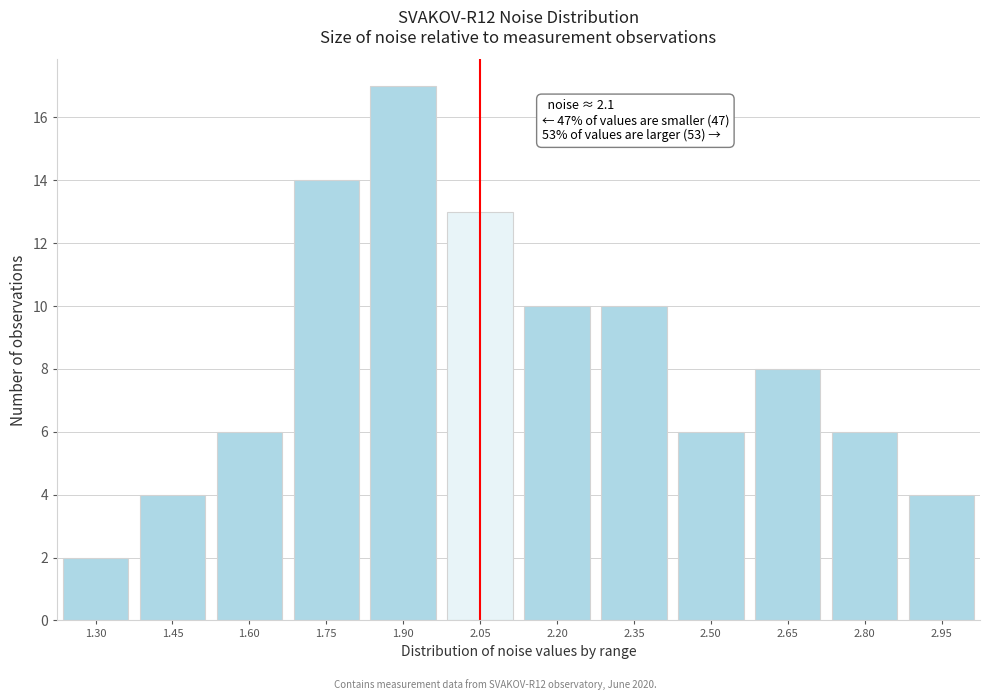

Reading left to right, list all the values displayed in this chart.

2	4	6	14	17	13	10	10	6	8	6	4